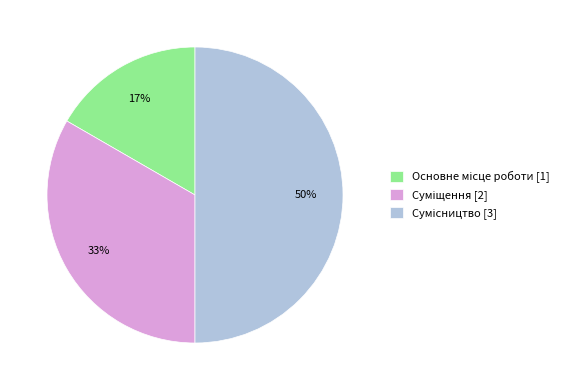

To the nearest percent, what is the difference between the largest and smallest slice percentages?

33%